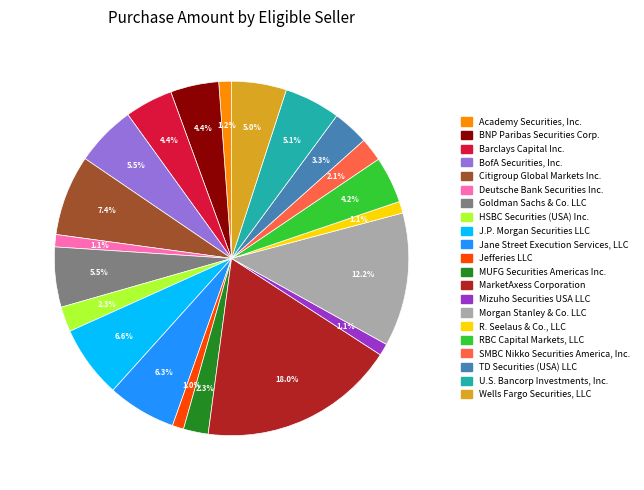

Does any single category account for the majority?

No